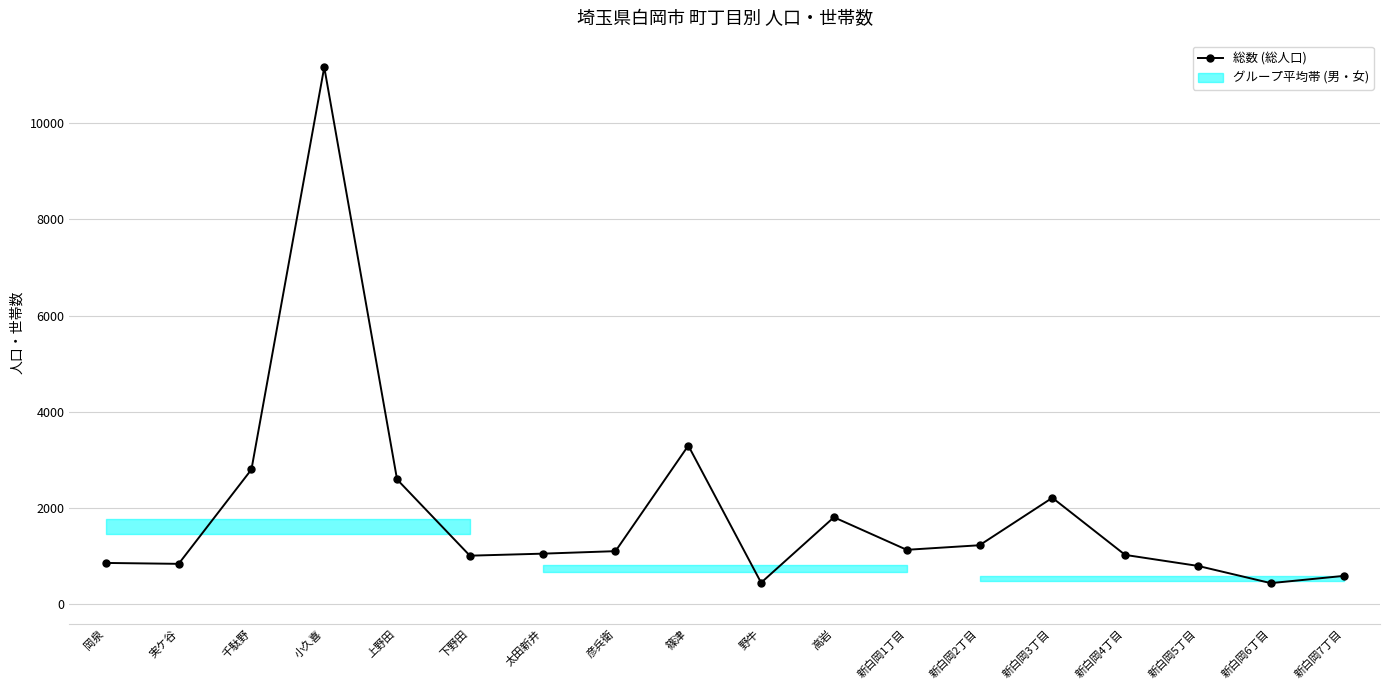

Where is the first local minimum?

実ケ谷